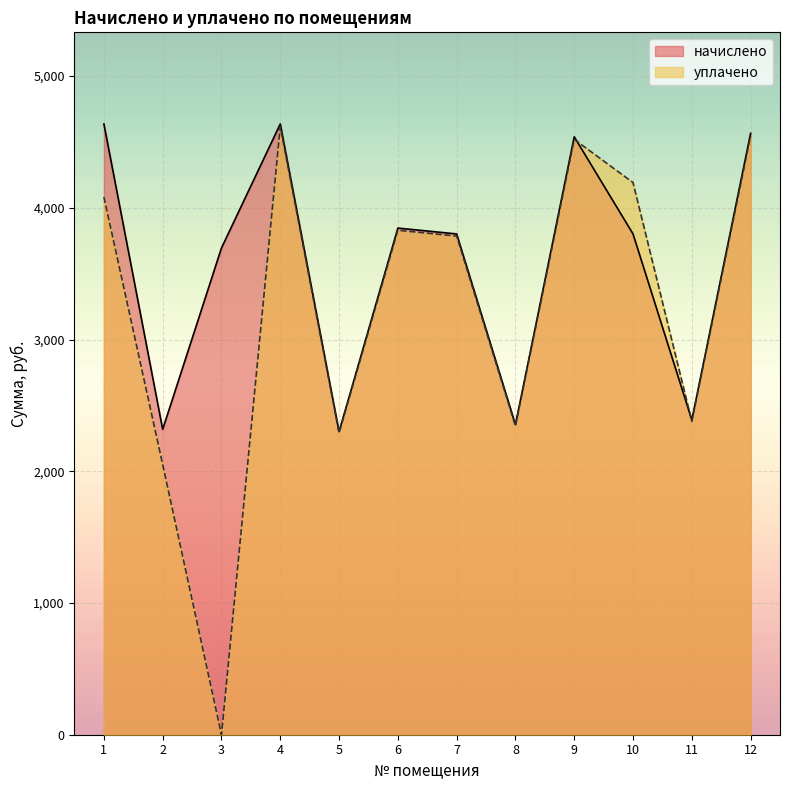

At which label does уплачено first exceed 3829?

1